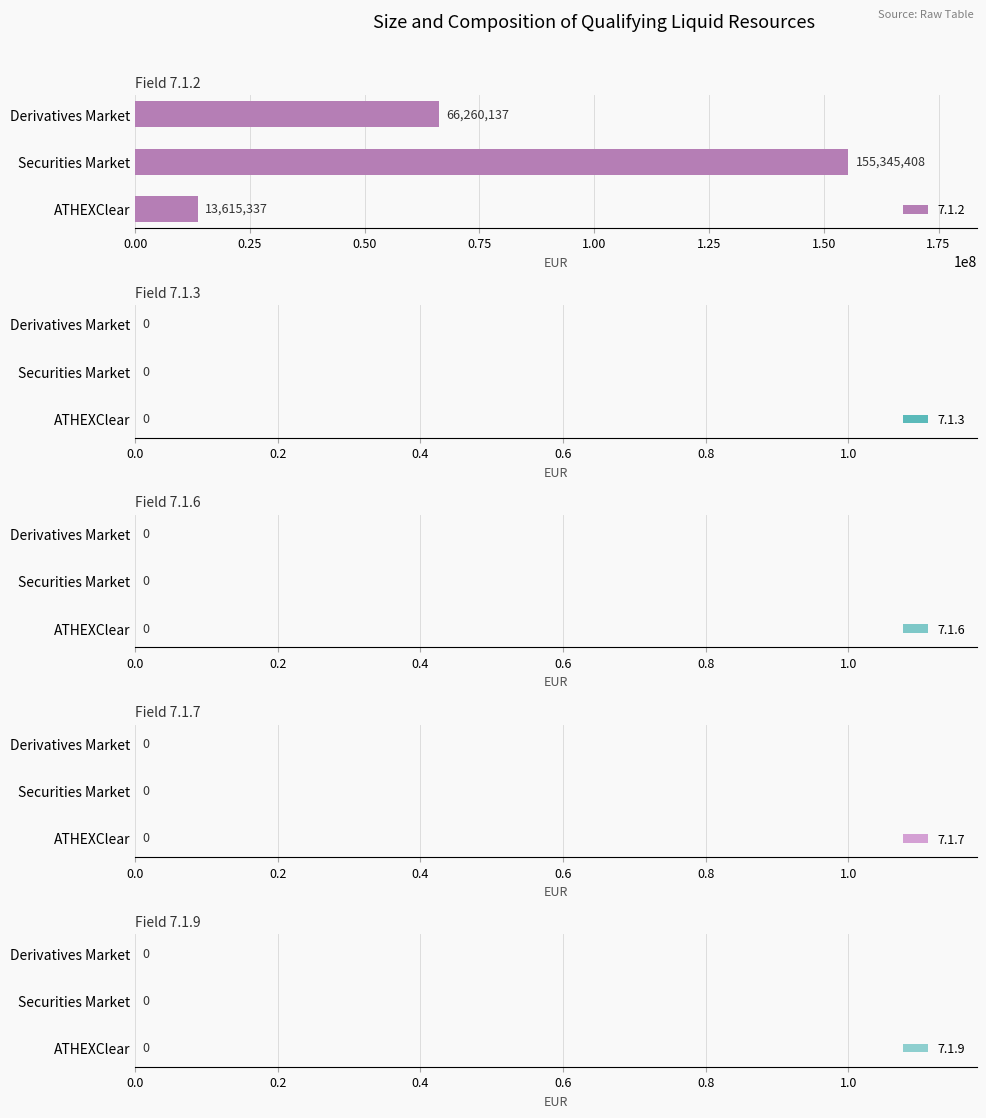

Which has a higher value, ATHEXClear or Securities Market?

Securities Market